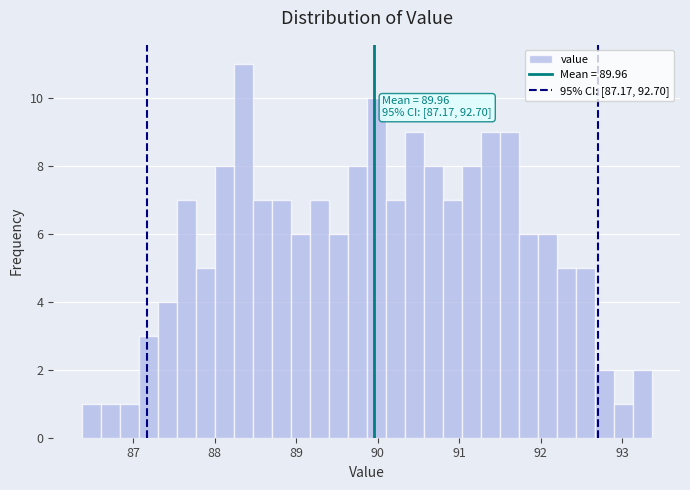

Read against the x-axis, roughly where is the centre of the tallest bar?

88.4